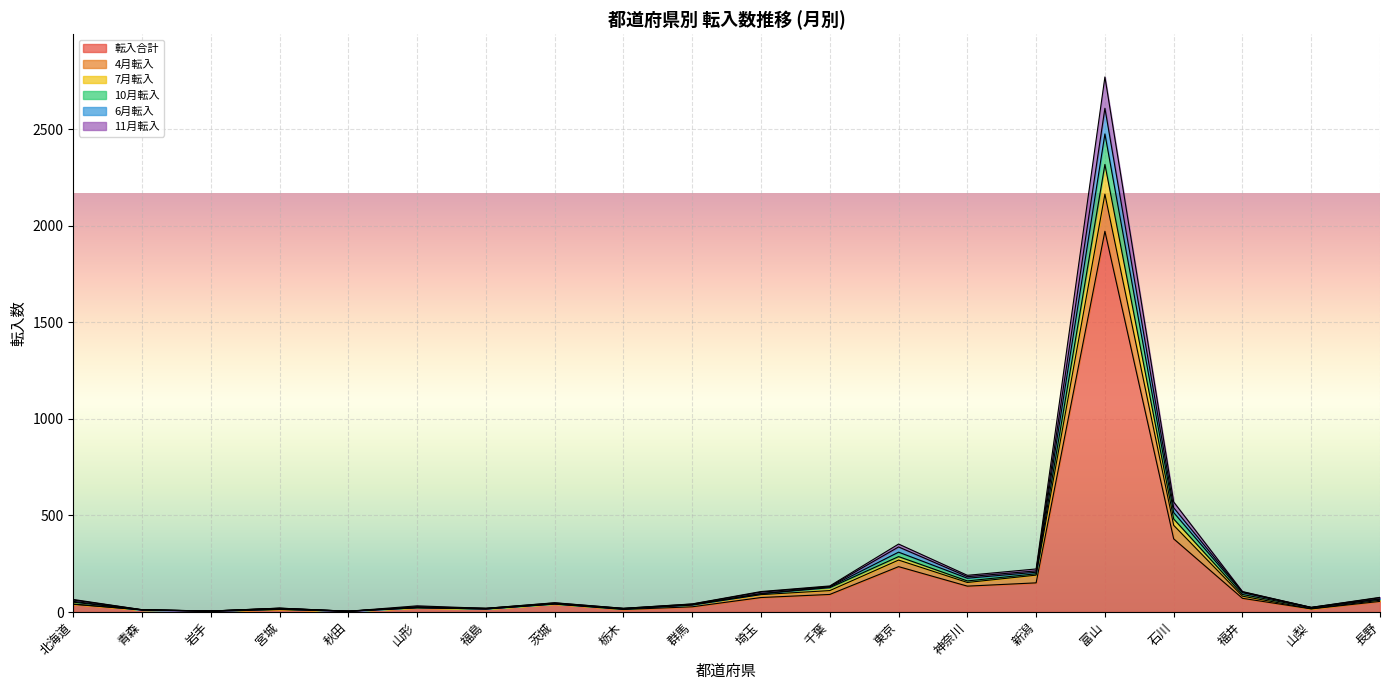

At which category is the sum across all series the highest?

富山